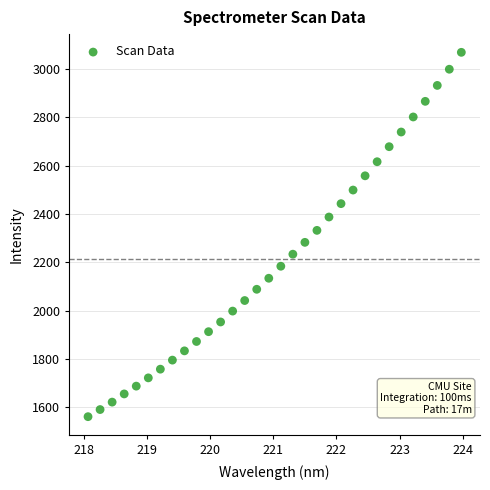

What is the range of Y values (max minus min)?

1509.8